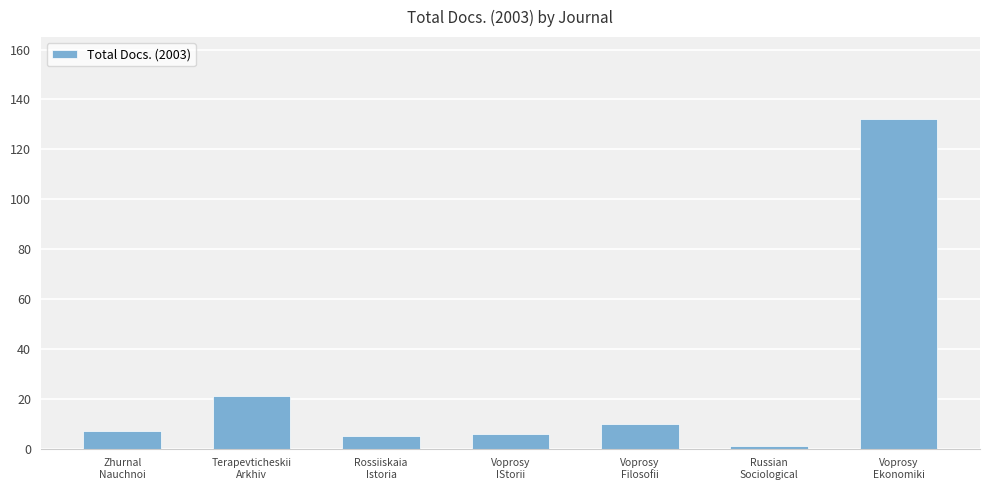

What is the change in value from Rossiiskaia
Istoria to Voprosy
IStorii?

+1